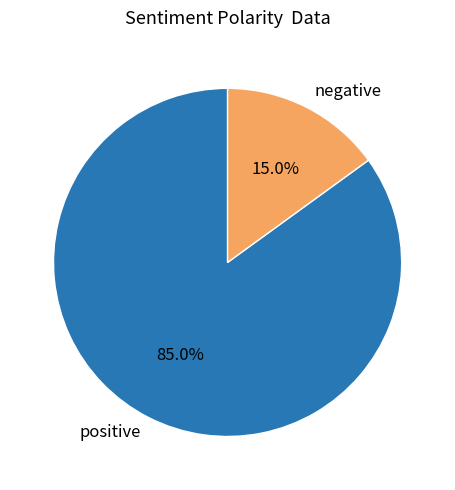

Rank the categories by value from lowest to highest.

negative, positive